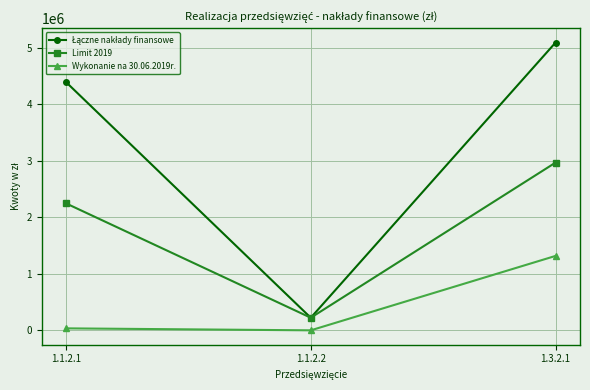

What is the difference between the maximum and minimum values in the Wykonanie na 30.06.2019r. series?

1316249.6